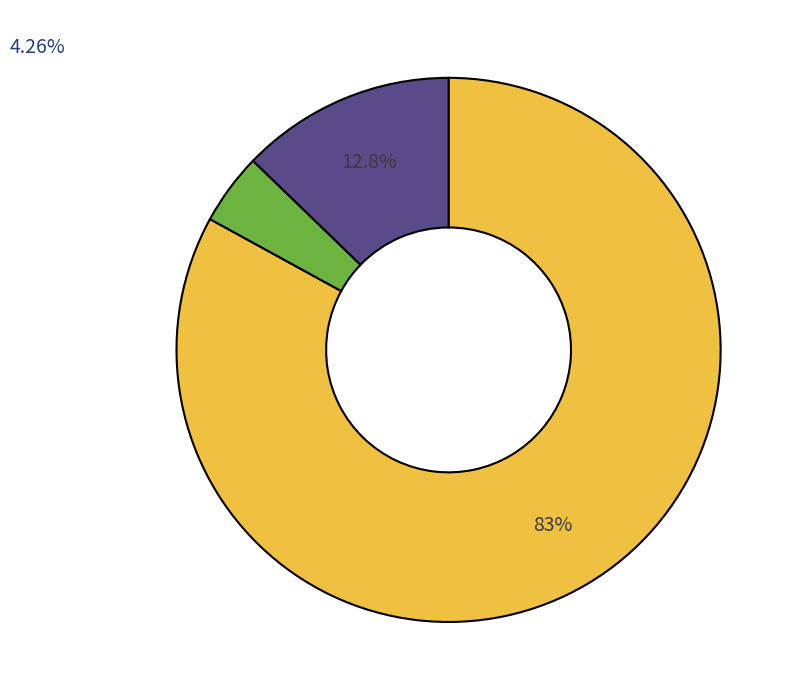

Does any single category account for the majority?

Yes